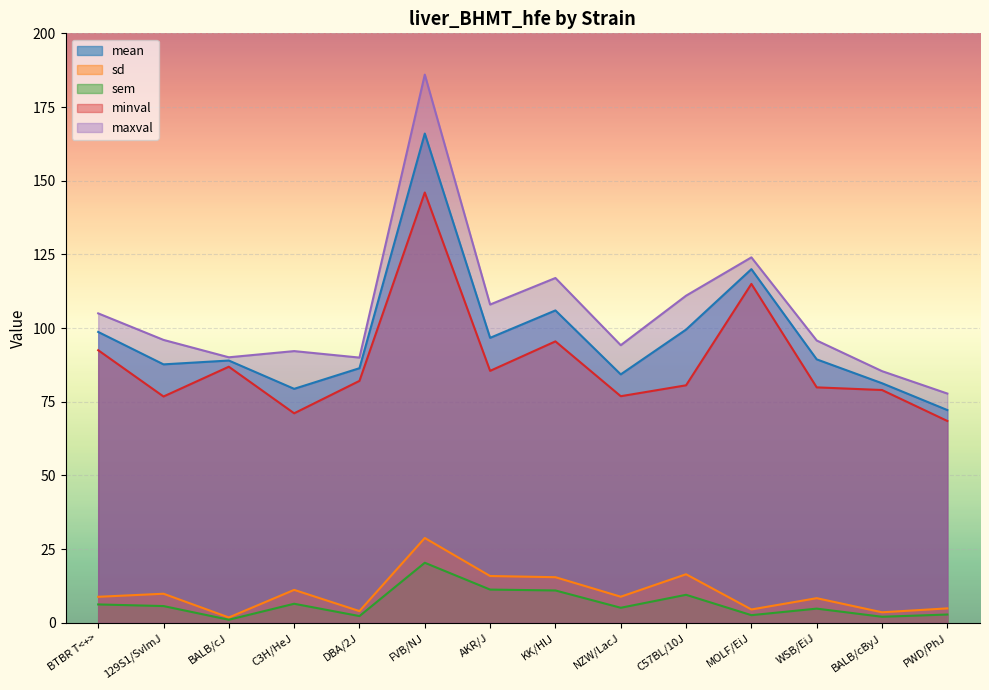

How many lines are shown in the chart?

5